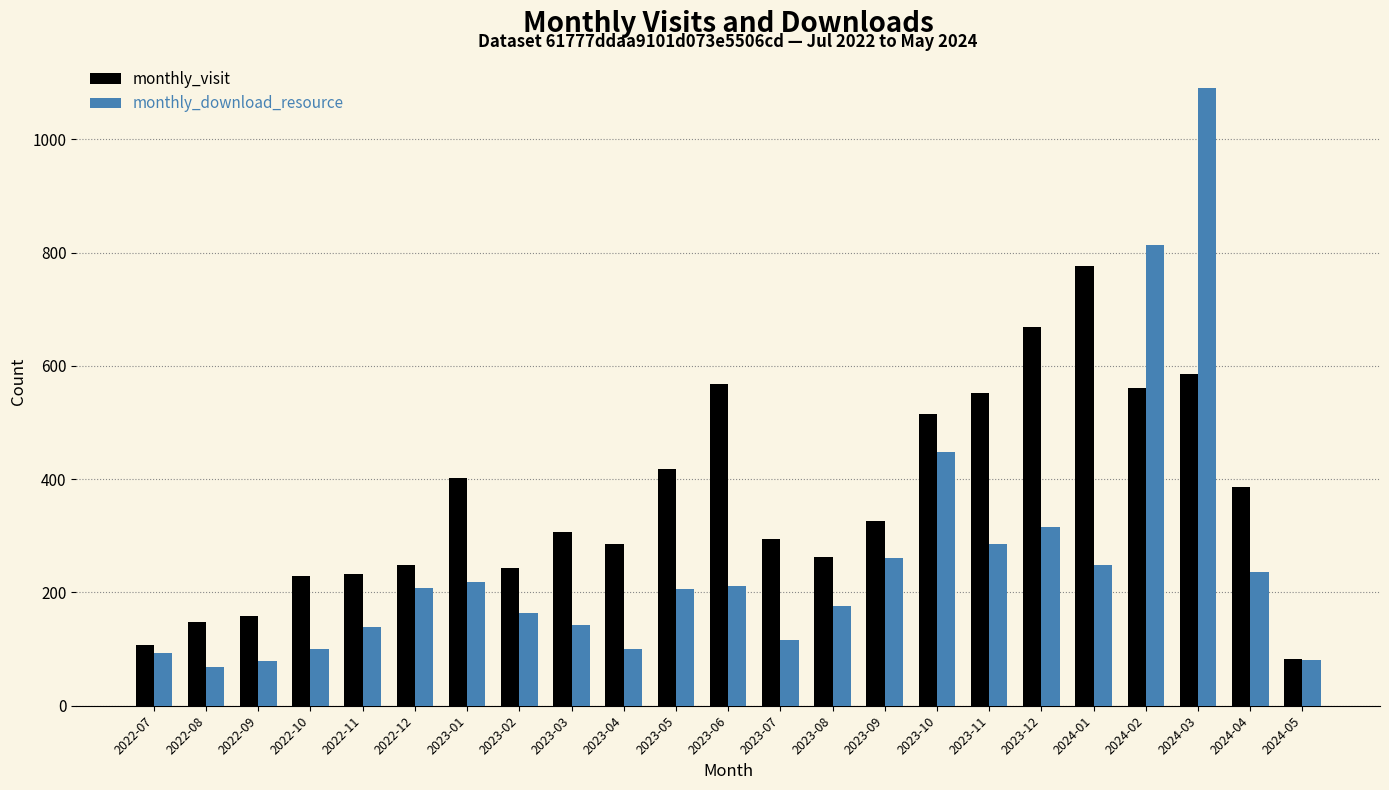

Which series has the largest total across all categories?

monthly_visit